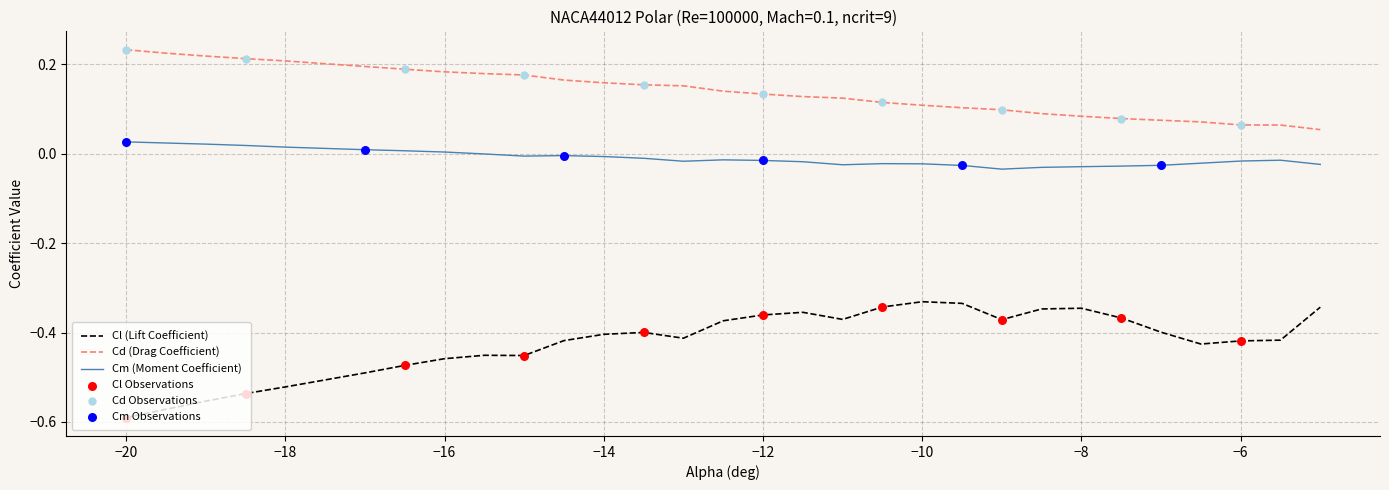

True or false: Cl (Lift Coefficient) and Cm (Moment Coefficient) intersect in this chart.

False